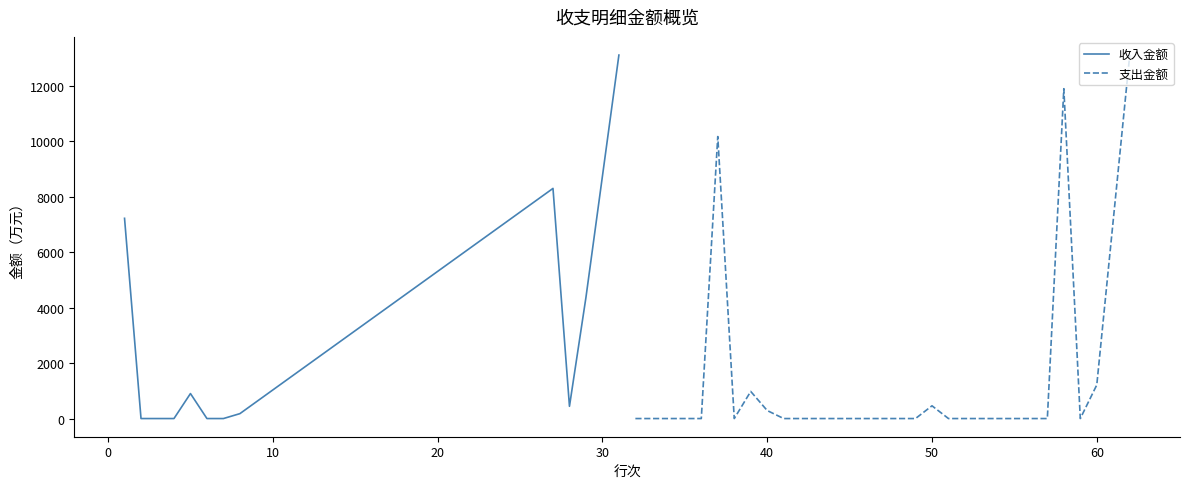

How many positive values are there?

7